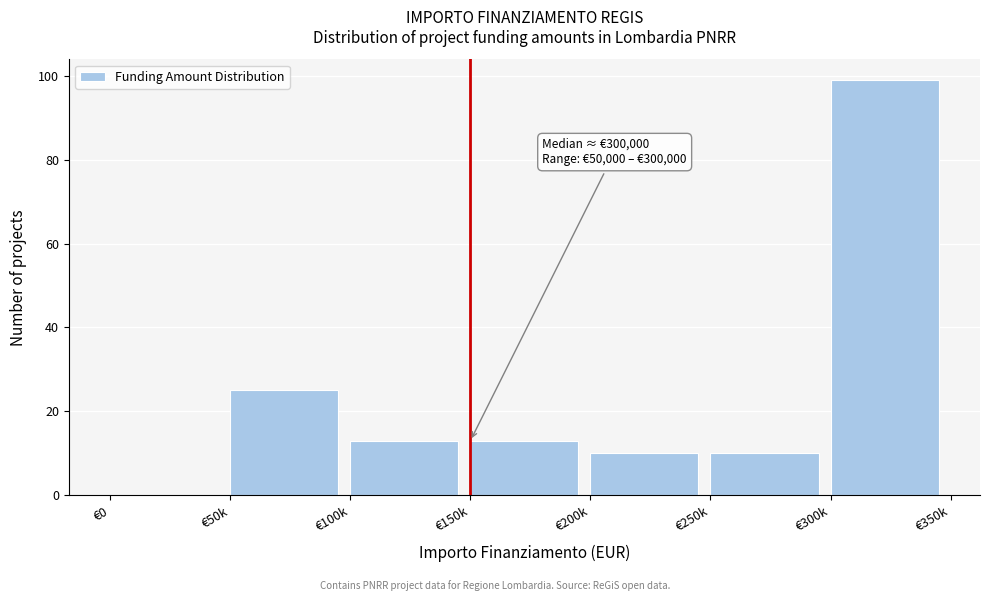

Reading left to right, what are all the values shown in this chart?

€0=0	€50k=25	€100k=13	€150k=13	€200k=10	€250k=10	€300k=99